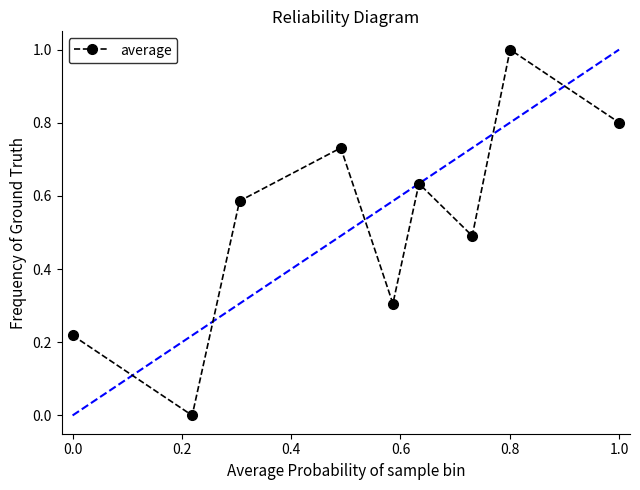

What is the sum of all values?

4.8